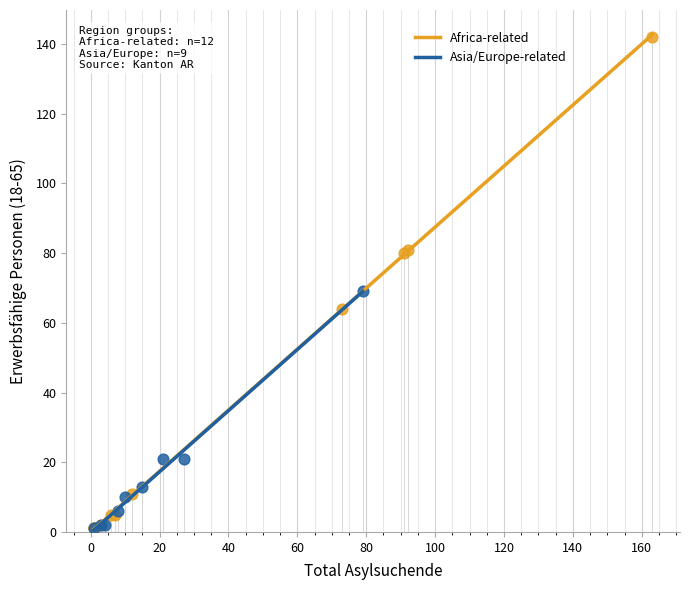

Which series reaches the maximum Y coordinate?

Africa-related